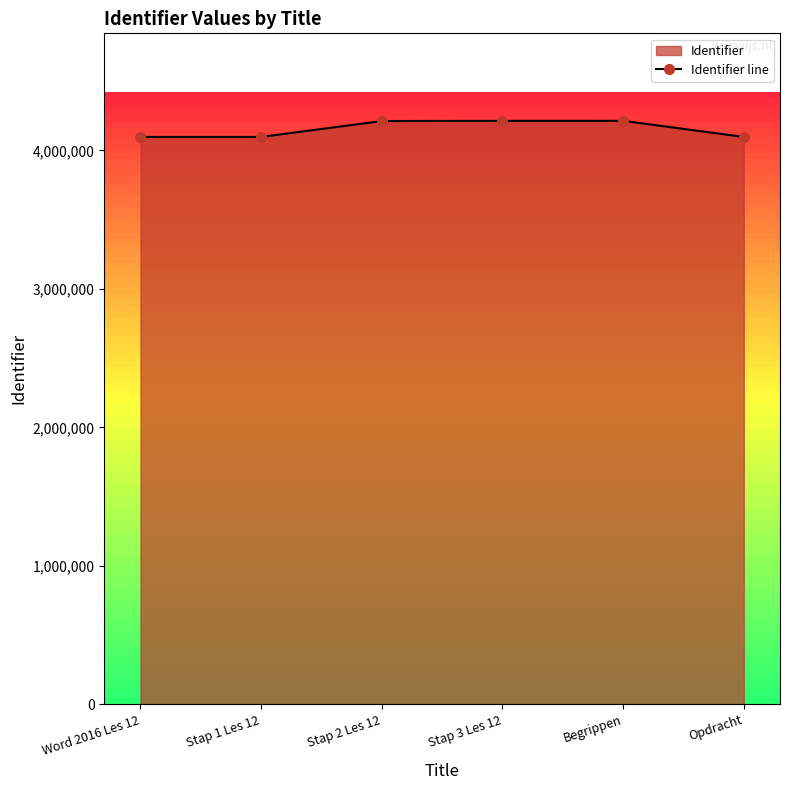

Approximately how many times larger is the value at Opdracht compared to Word 2016 Les 12?

1.0